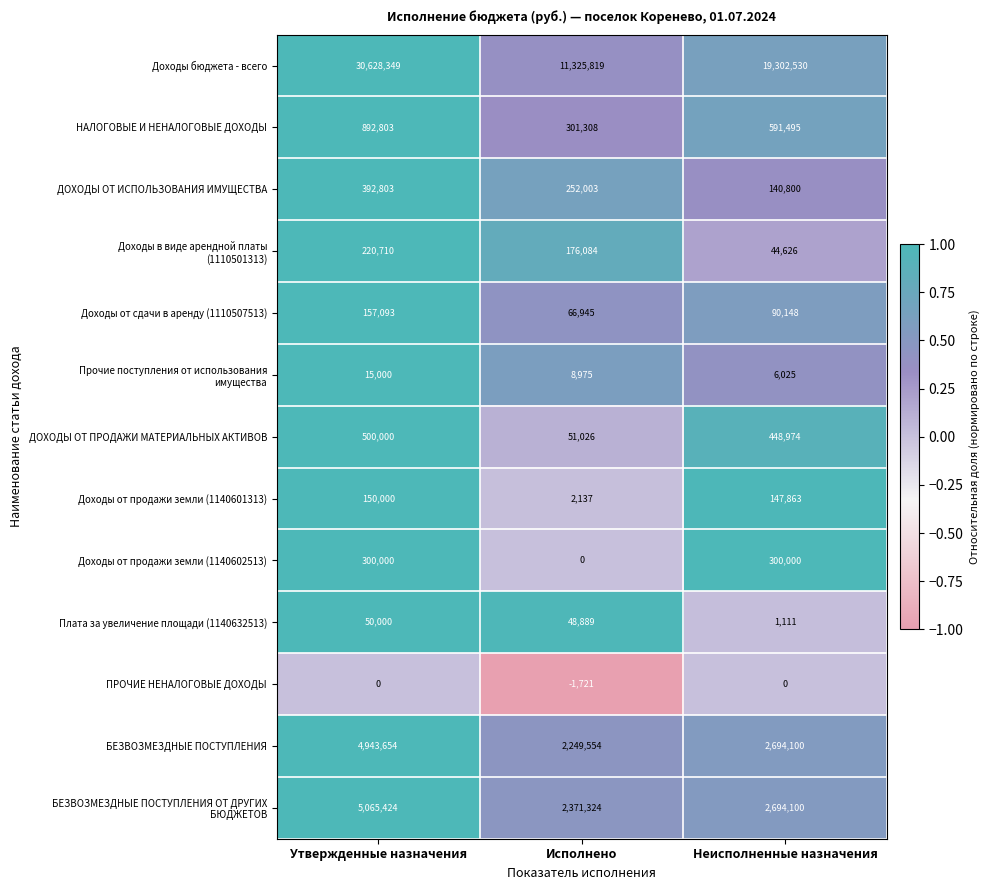

Between Исполнено and Неисполненные назначения, which series saw the biggest shift?

Доходы бюджета - всего